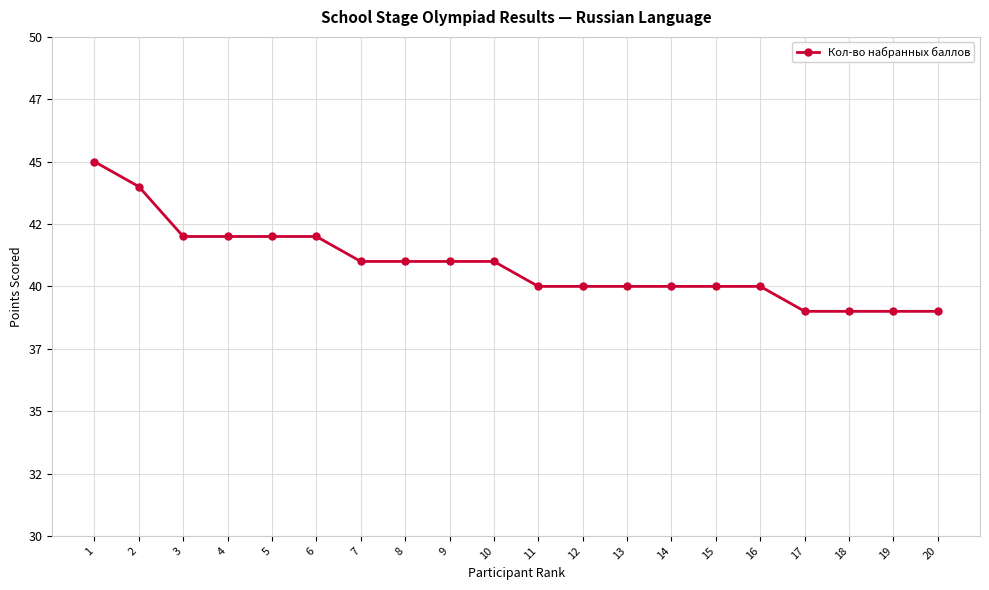

Reading left to right, extract all data points from this chart.

1=45	2=44	3=42	4=42	5=42	6=42	7=41	8=41	9=41	10=41	11=40	12=40	13=40	14=40	15=40	16=40	17=39	18=39	19=39	20=39